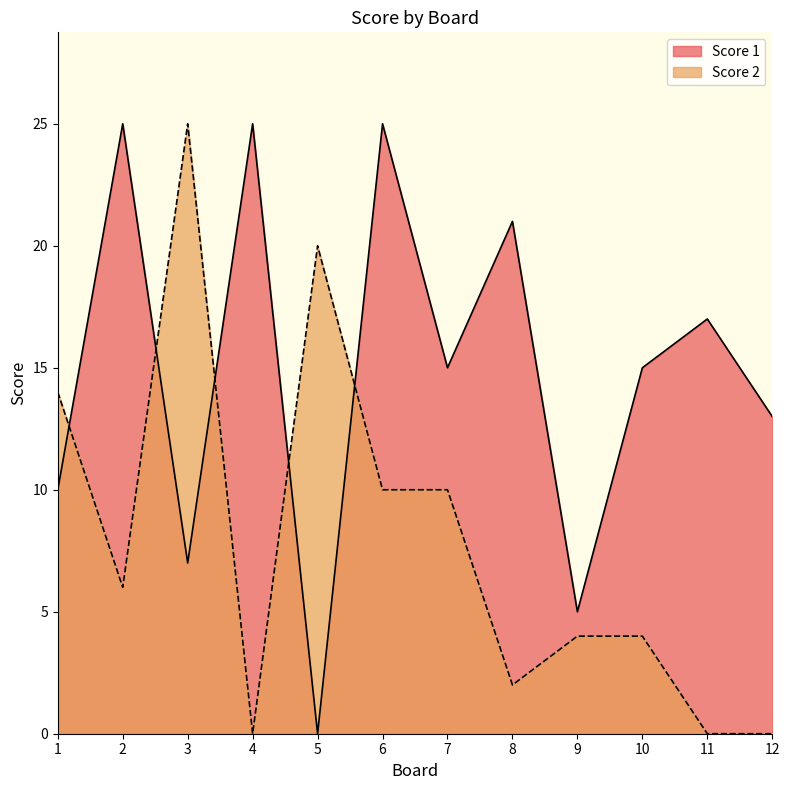

The value of Score 2 at 3 is 10. True or false?

False